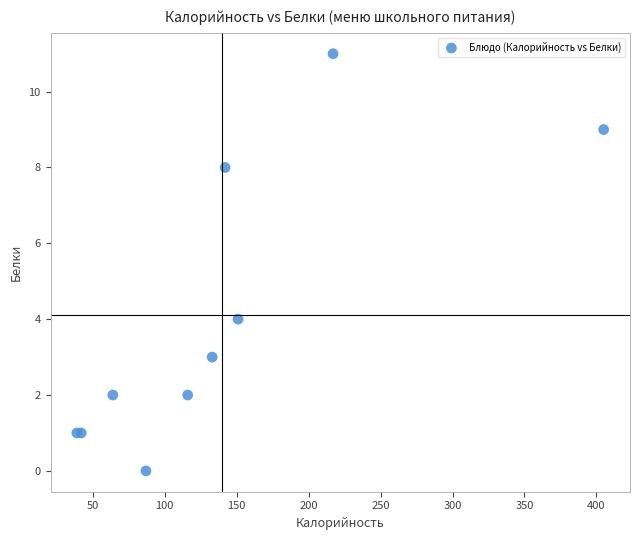

What Y value in the scatter plot is closest to 5?

4